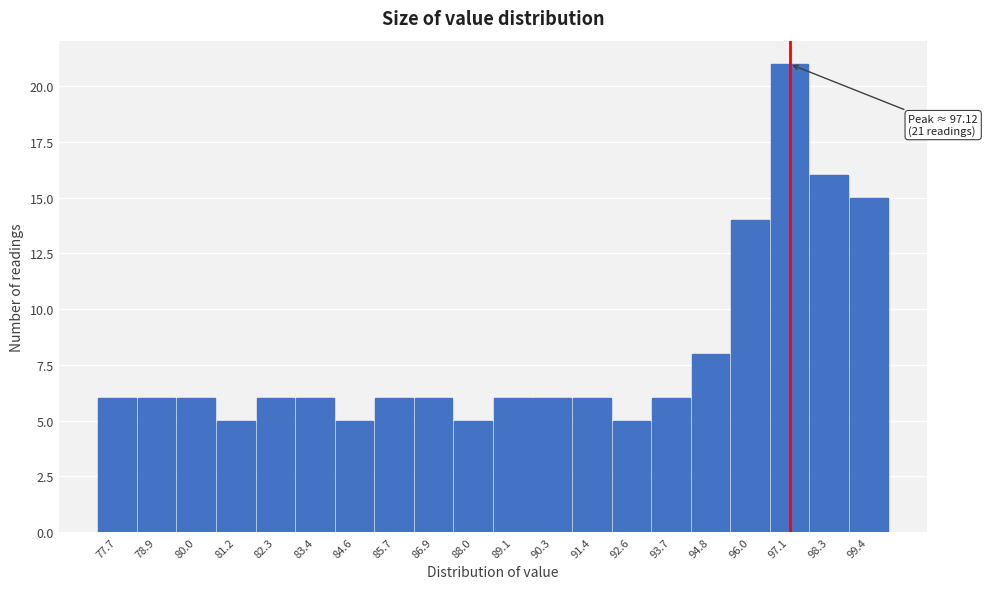

Over which range of the x-axis is the bar tallest?

96.6 to 97.6